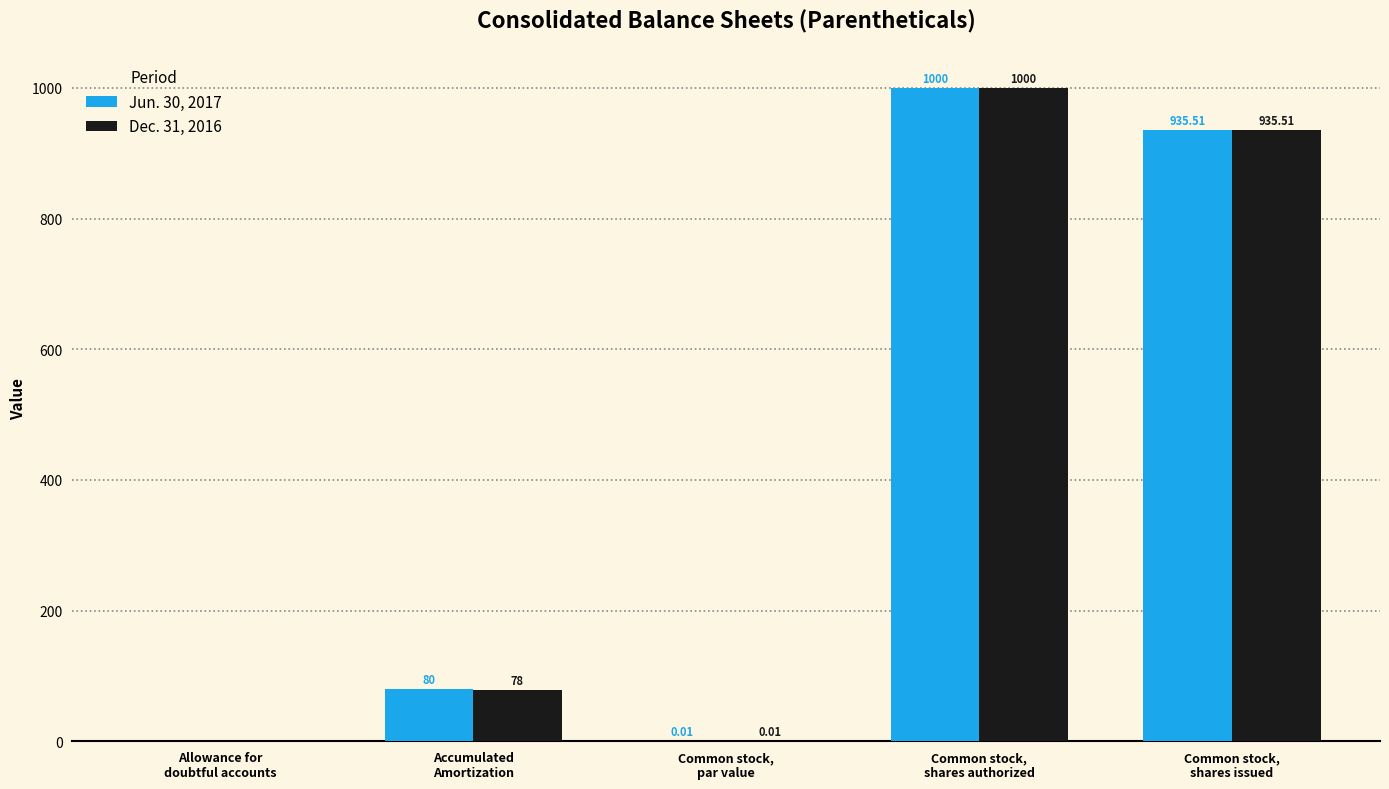

Which series has the largest total across all categories?

Jun. 30, 2017